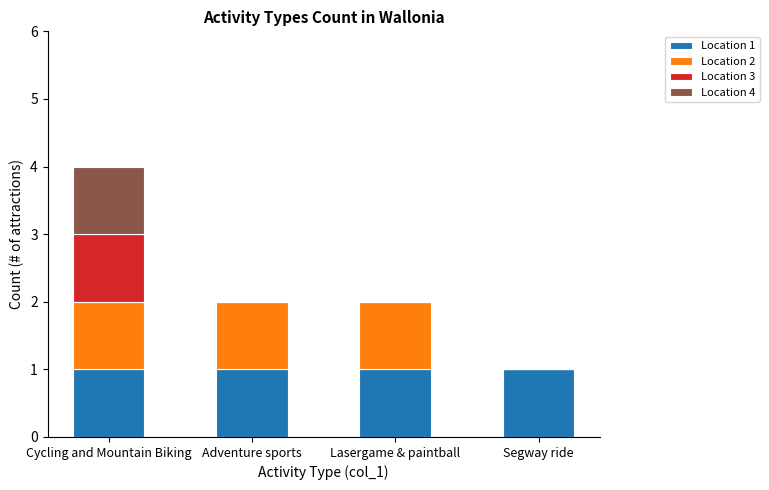

Does the chart contain stacked bars?

Yes